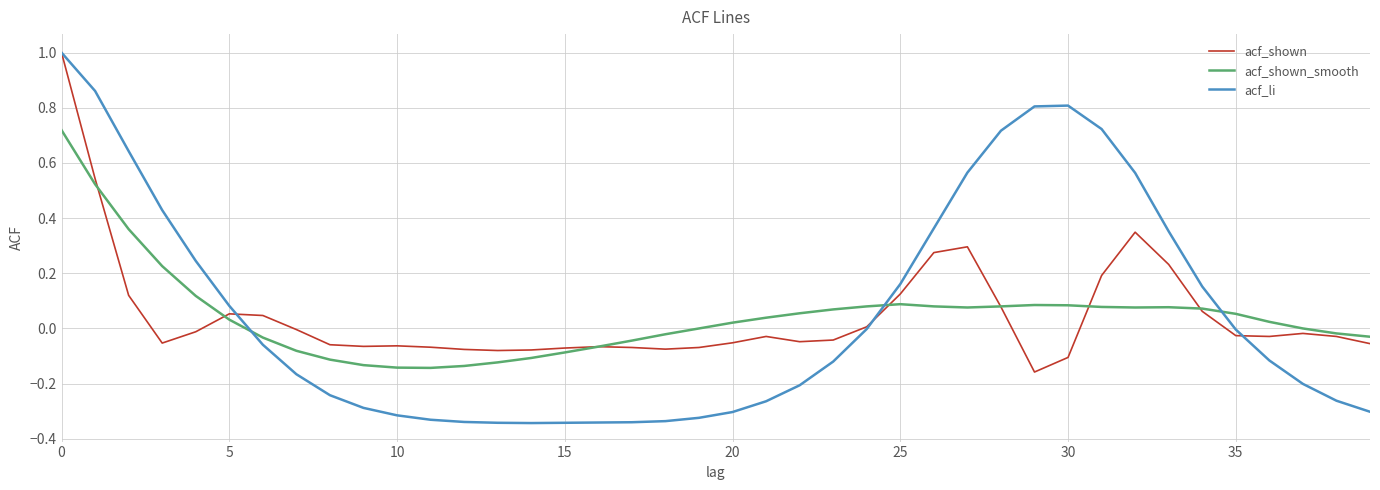

True or false: acf_li and acf_shown cross at least once.

True